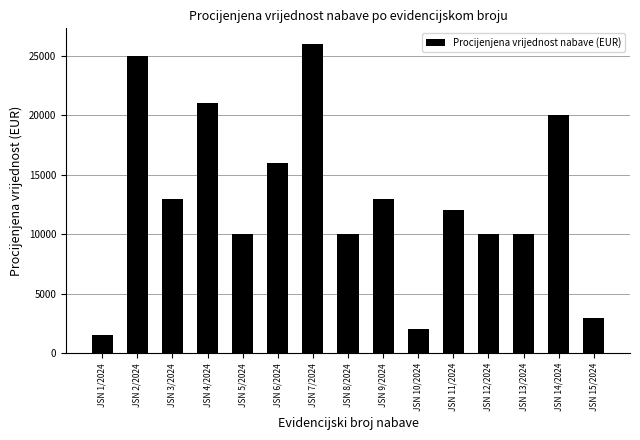

What is the smallest value displayed?

1500